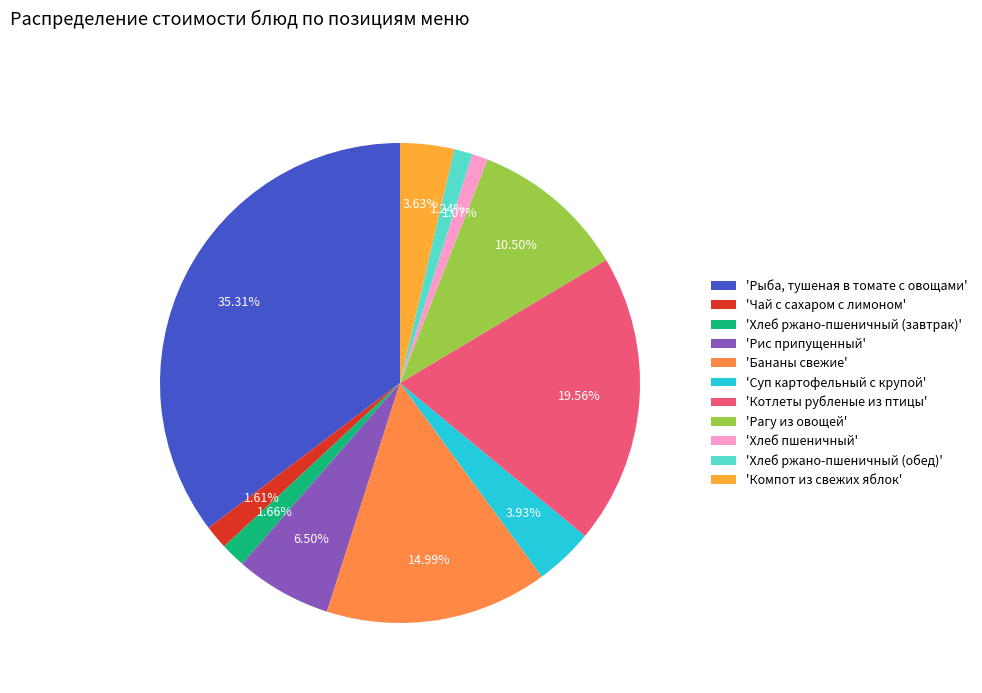

Is there a majority slice in this chart?

No